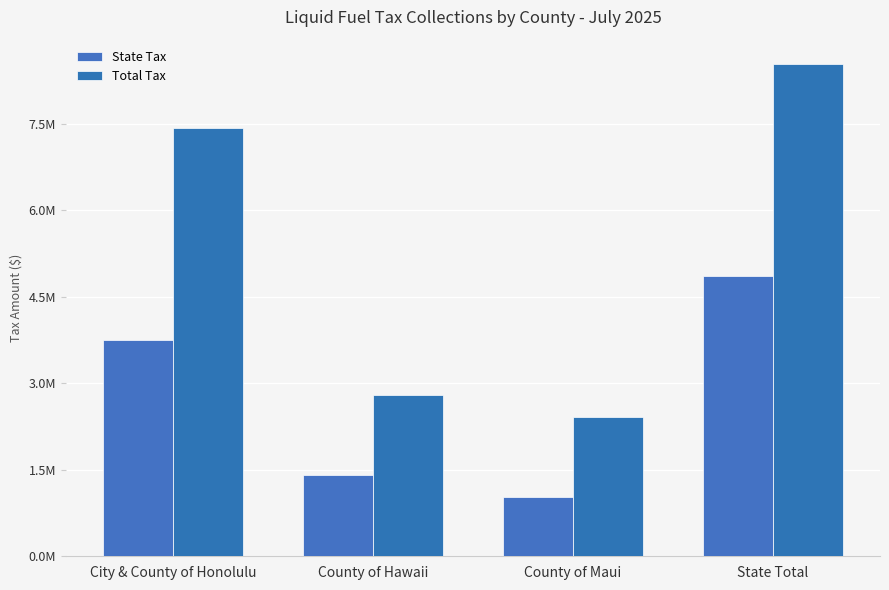

True or false: Total Tax has a value of 3769654.6 at City & County of Honolulu.

False